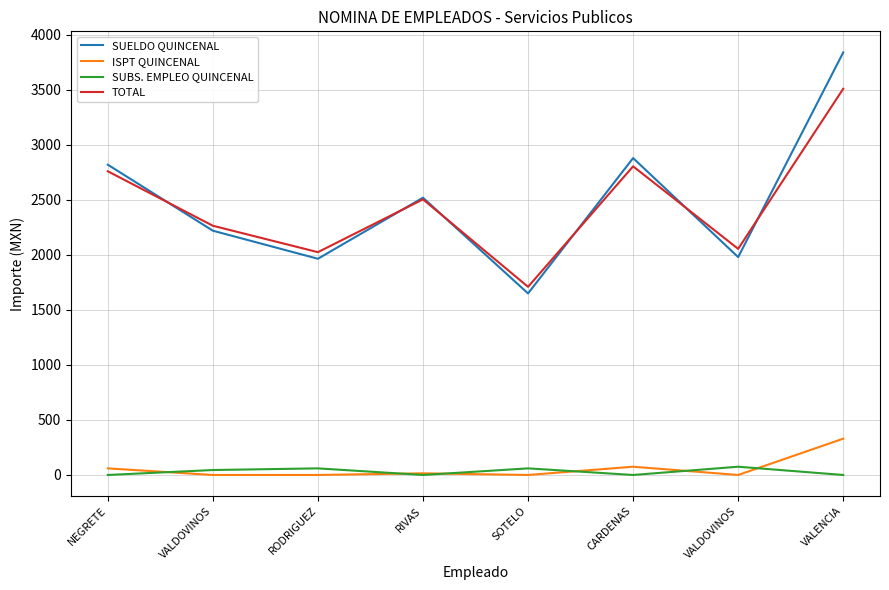

Read the TOTAL value at NEGRETE, to the nearest 100.

2800